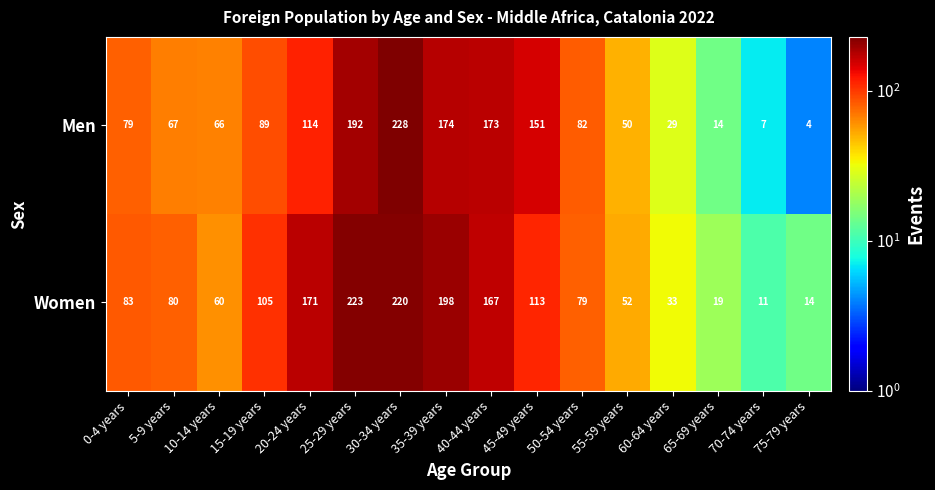

Which series has the largest total across all categories?

Women